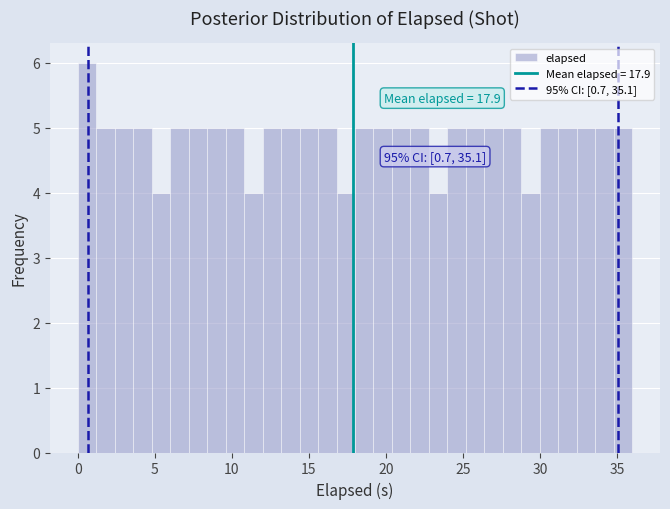

Read against the x-axis, roughly where is the centre of the tallest bar?

0.5